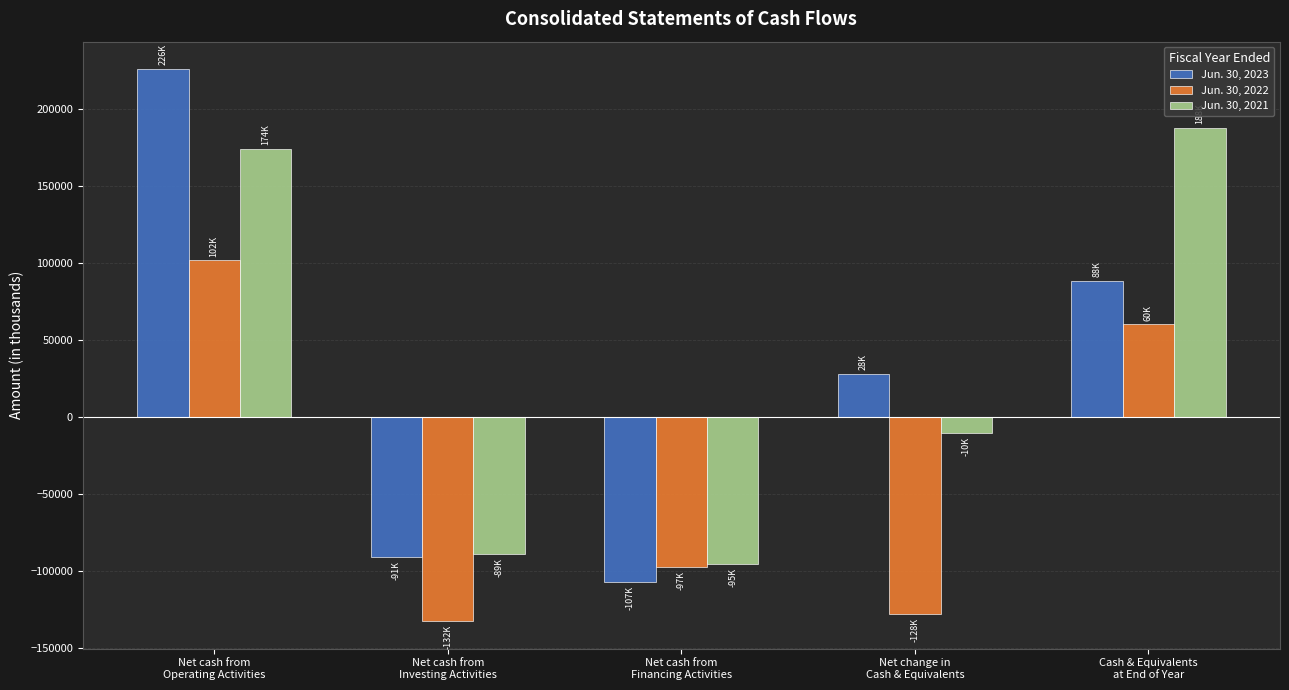

At which category does the chart reach its minimum across all series?

Net cash from
Investing Activities